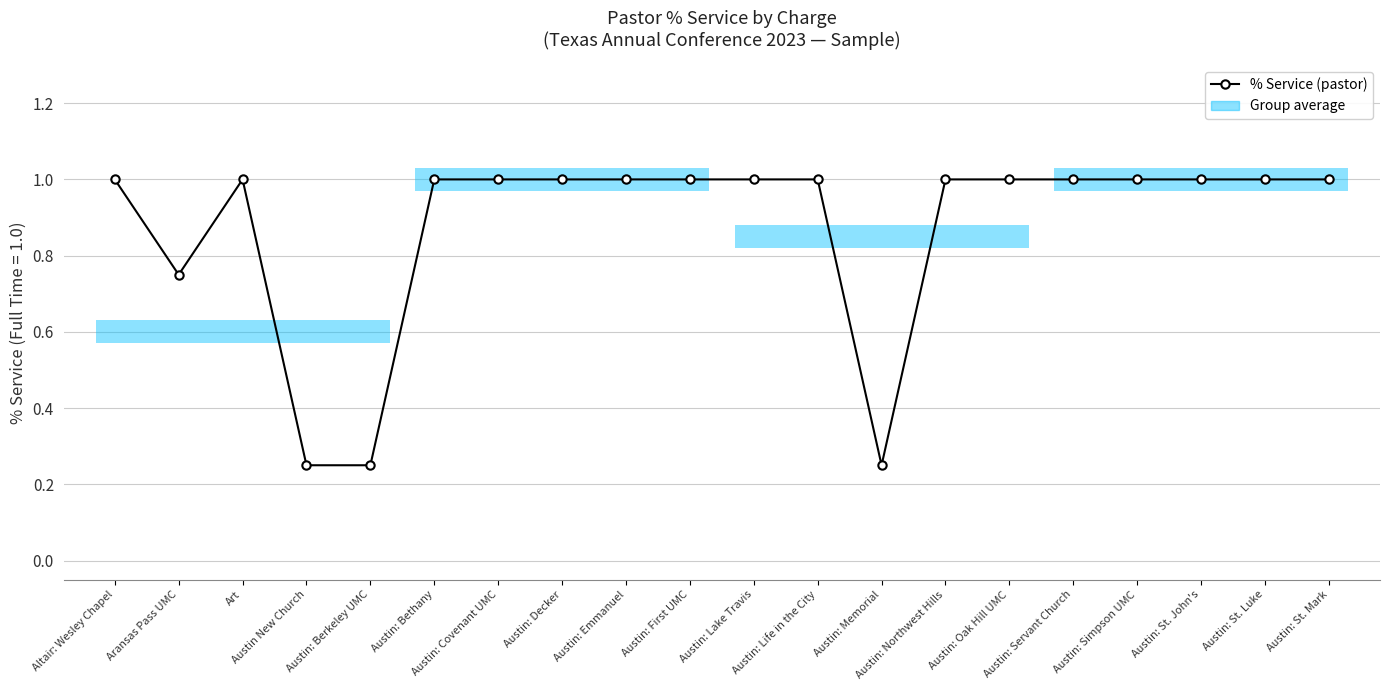

What is the minimum value shown in the chart?

0.2